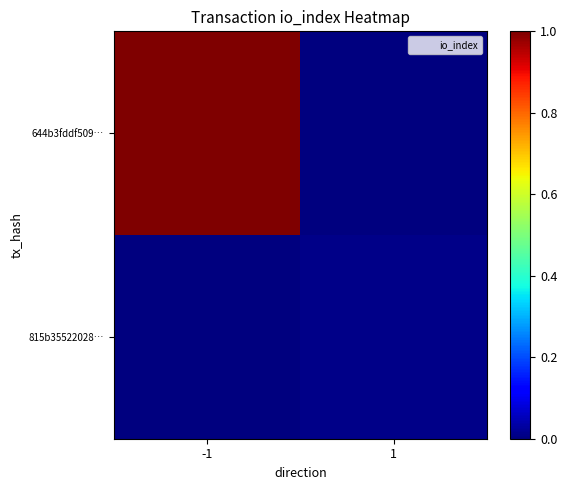

Reading left to right, transcribe all the data shown in this chart.

644b3fddf509…: -1=1.0	1=0.0
815b35522028…: -1=0.0	1=0.0